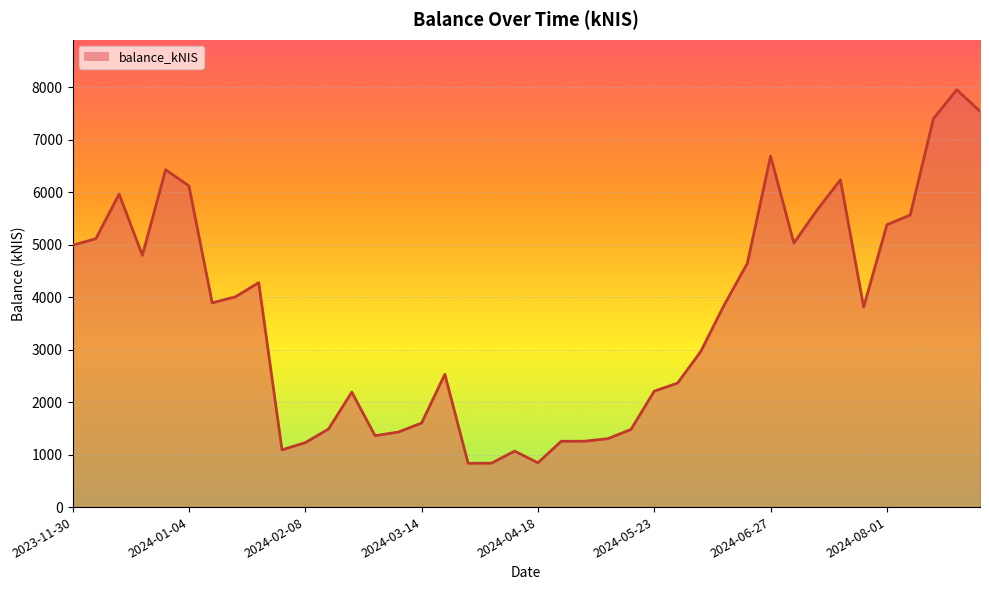

What is the minimum value shown in the chart?

834.7